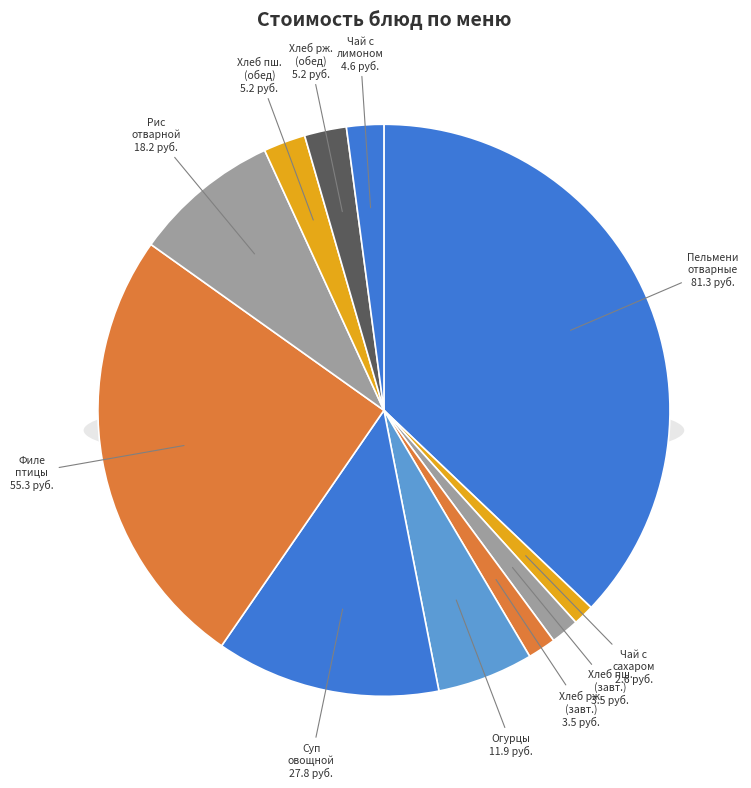

Rank the categories by value from lowest to highest.

Чай с сахаром, Хлеб пшеничный витаминный (завтрак), Хлеб ржаной (завтрак), Чай с сахаром и лимоном, Хлеб пшеничный витаминный (обед), Хлеб ржаной (обед), Огурцы порционные, Рис отварной с маслом, Суп овощной с гренками, Филе птицы / Котлета, Пельмени отварные с маслом